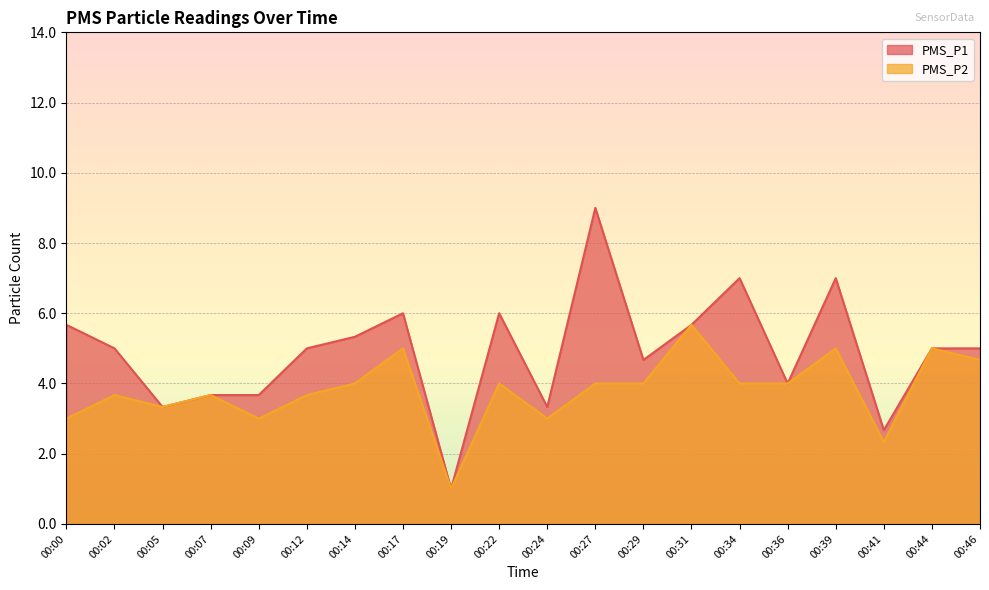

What are all the series names shown in the legend?

PMS_P1, PMS_P2